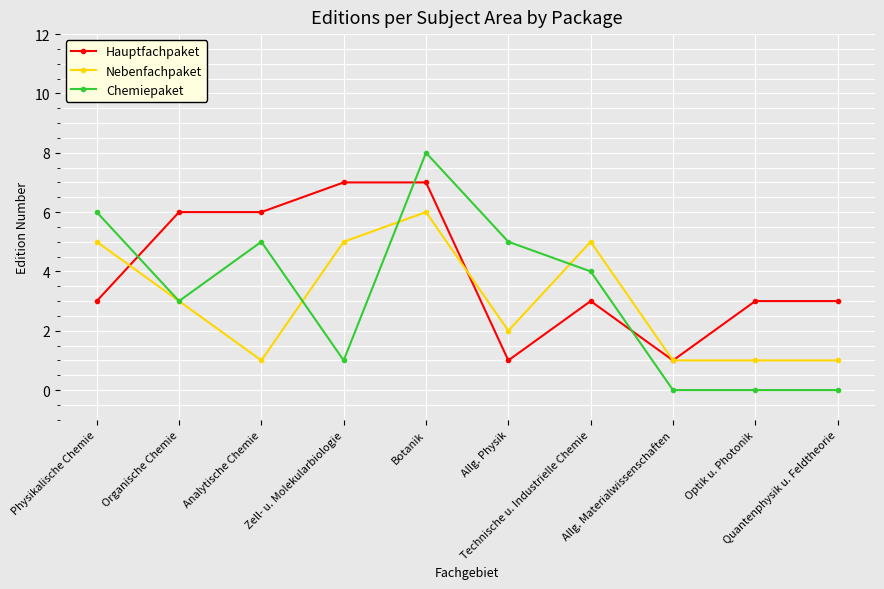

What is the total value across all series at Botanik?

21